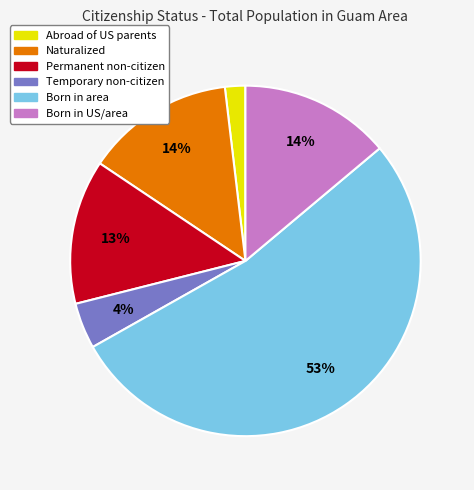

To the nearest percent, what percentage of the pie is Born in US/area?

14%